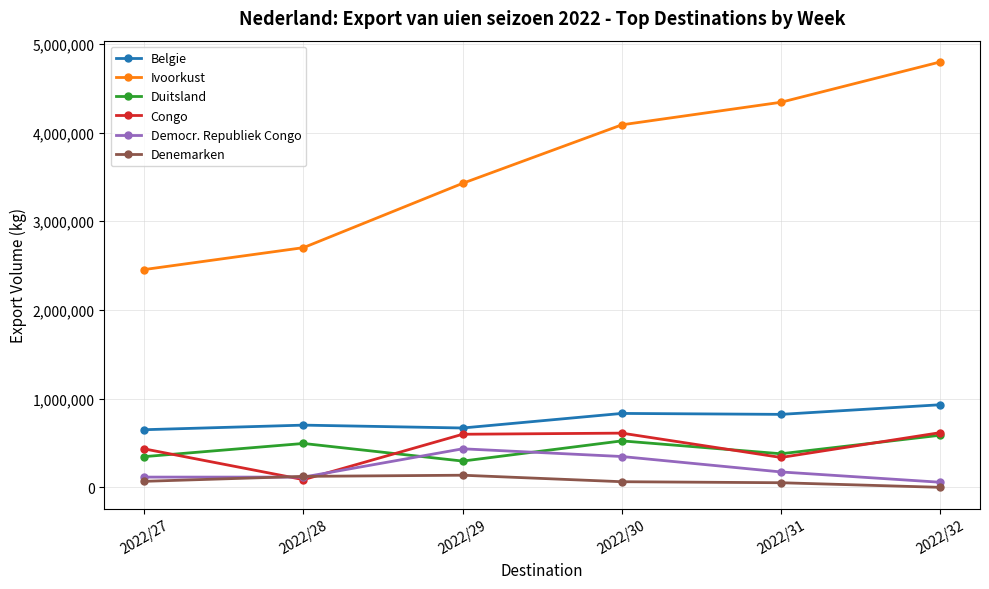

True or false: Duitsland has more than 0 interior local peaks.

True